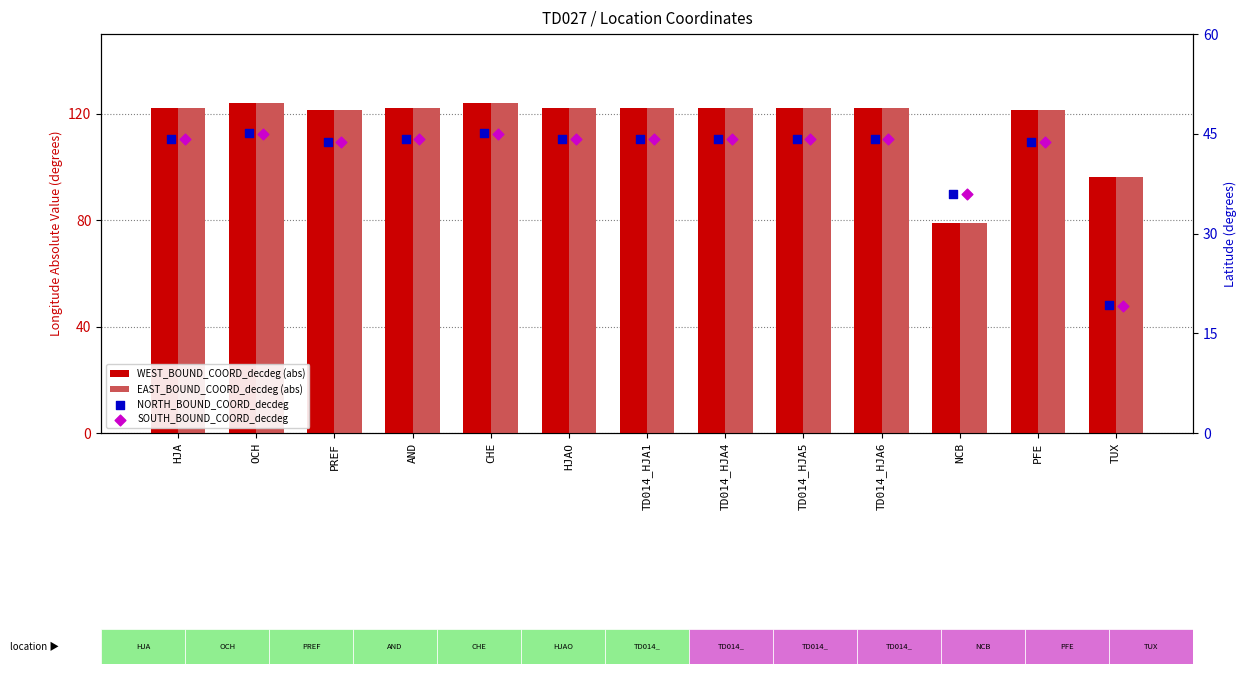

At how many categories does at least one series exceed 80?

12